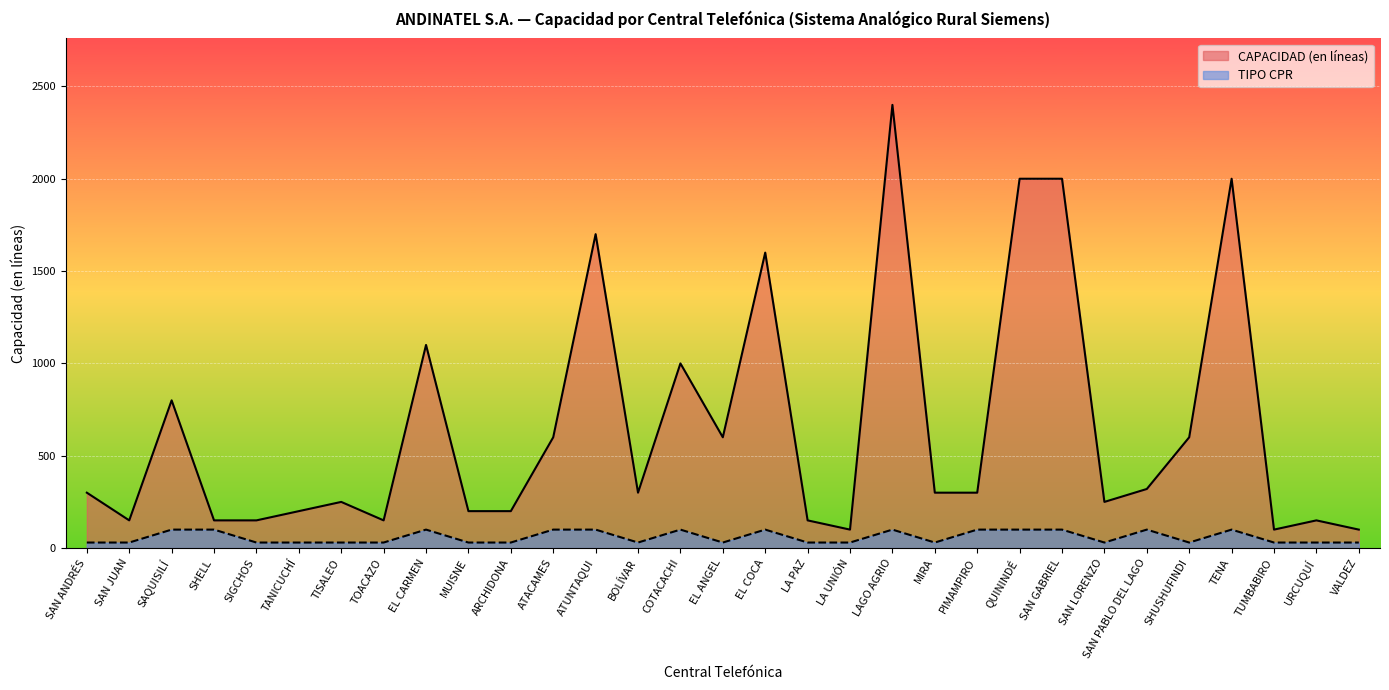

What is the difference between the maximum and minimum values in the CAPACIDAD (en líneas) series?

2300